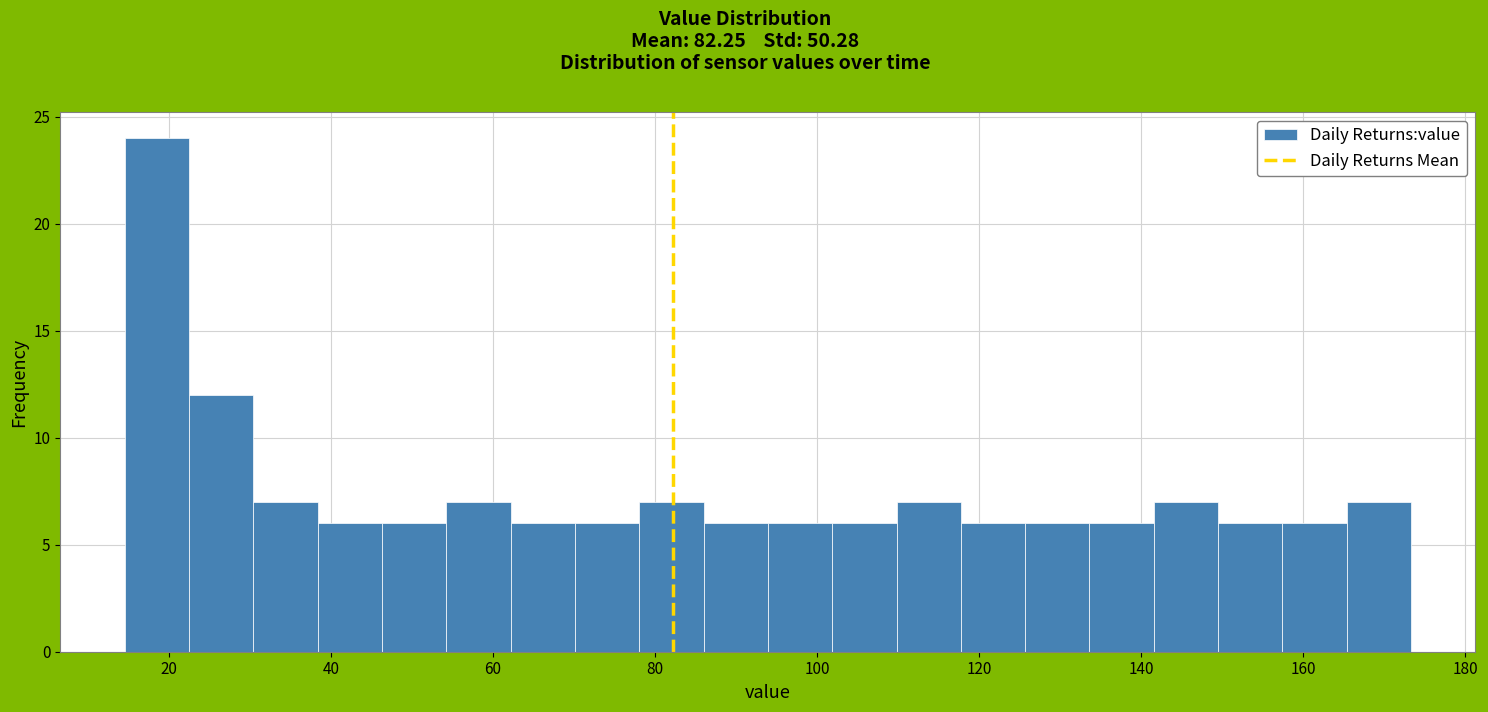

Read against the x-axis, roughly where is the centre of the tallest bar?

18